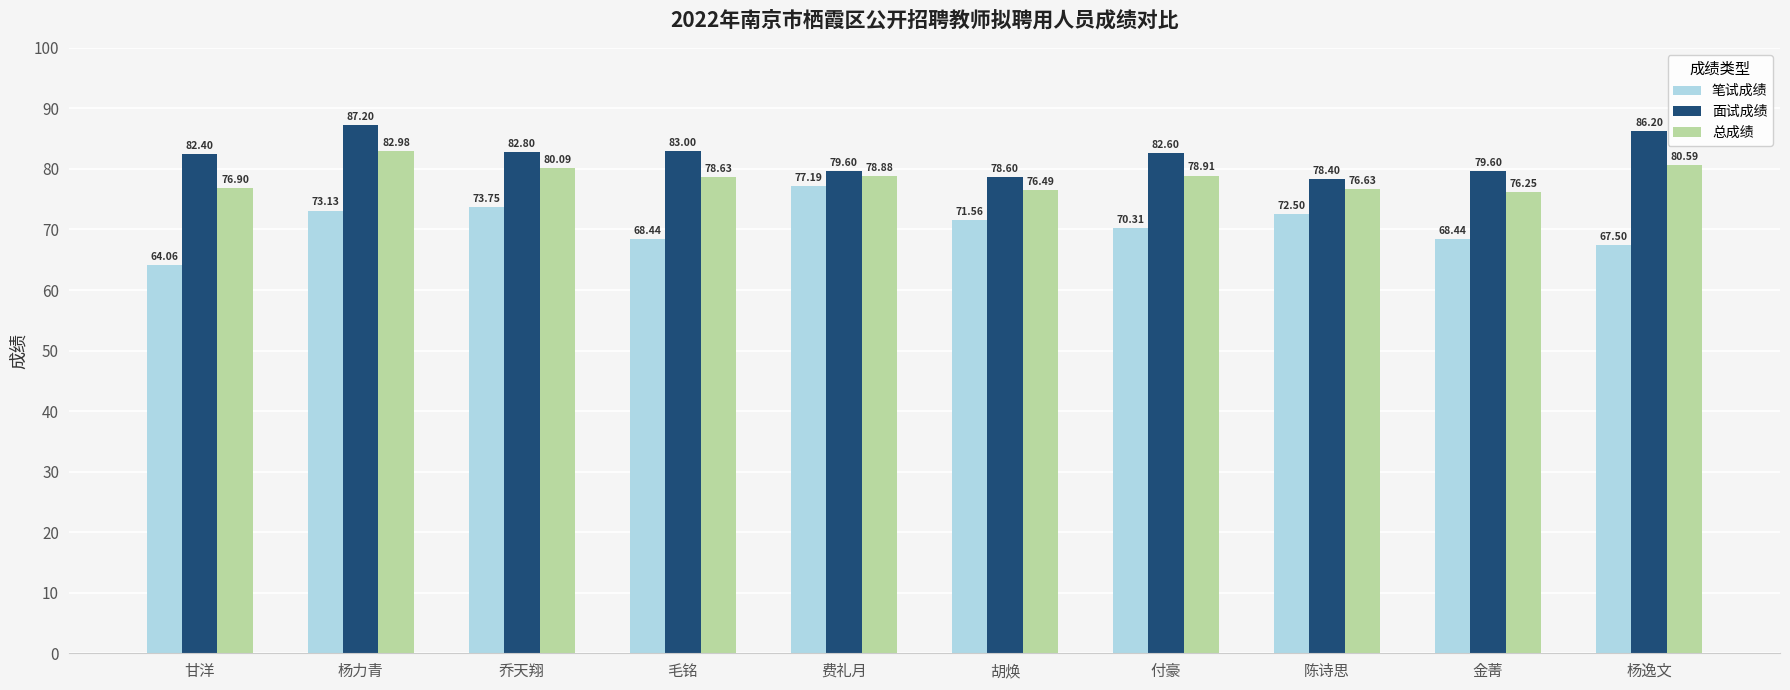

True or false: 总成绩 has a value of 22.8 at 乔天翔.

False